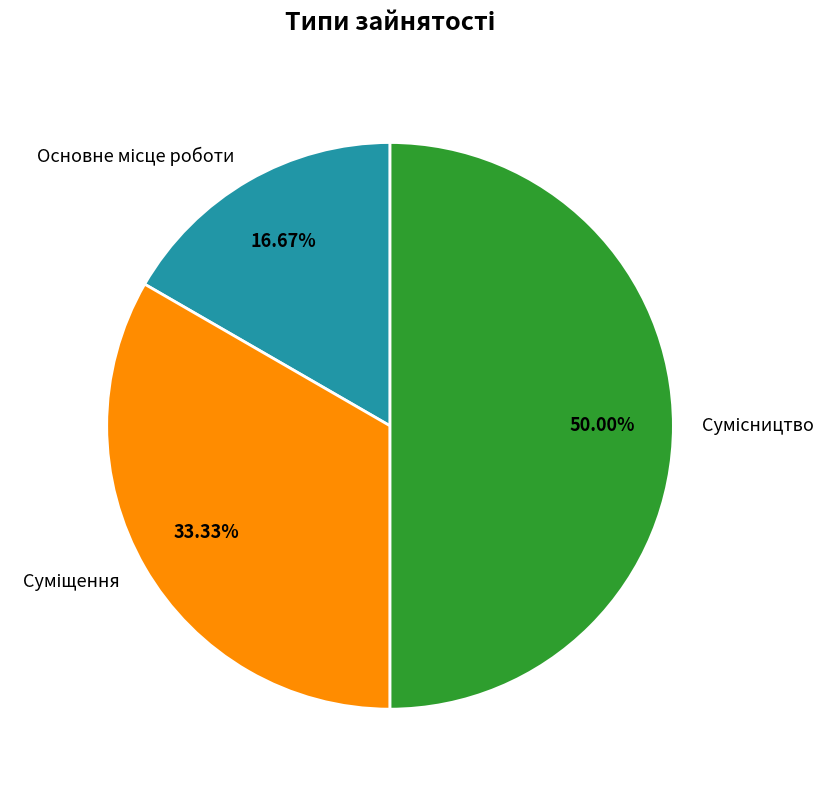

Which category has the smallest portion of the pie?

Основне місце роботи